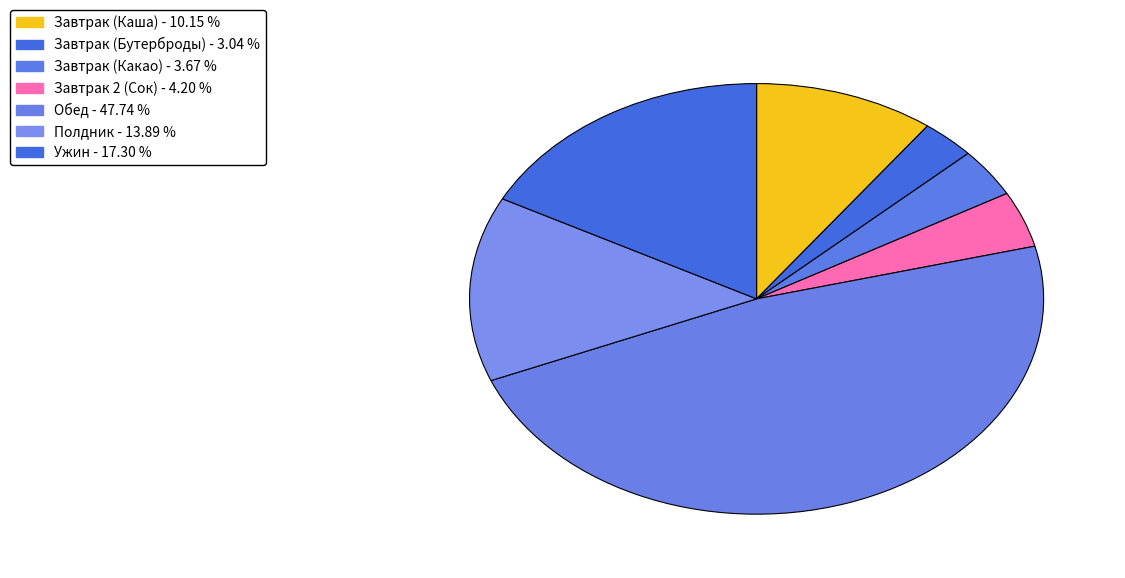

To the nearest percent, what is the difference between the Обед and Завтрак (Каша) slice percentages?

38%